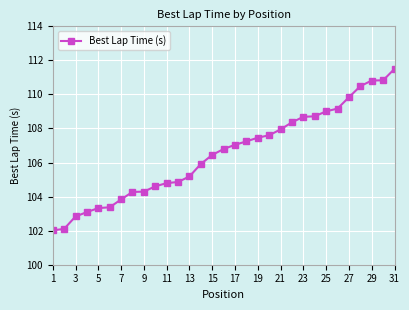

What is the minimum value shown in the chart?

102.0